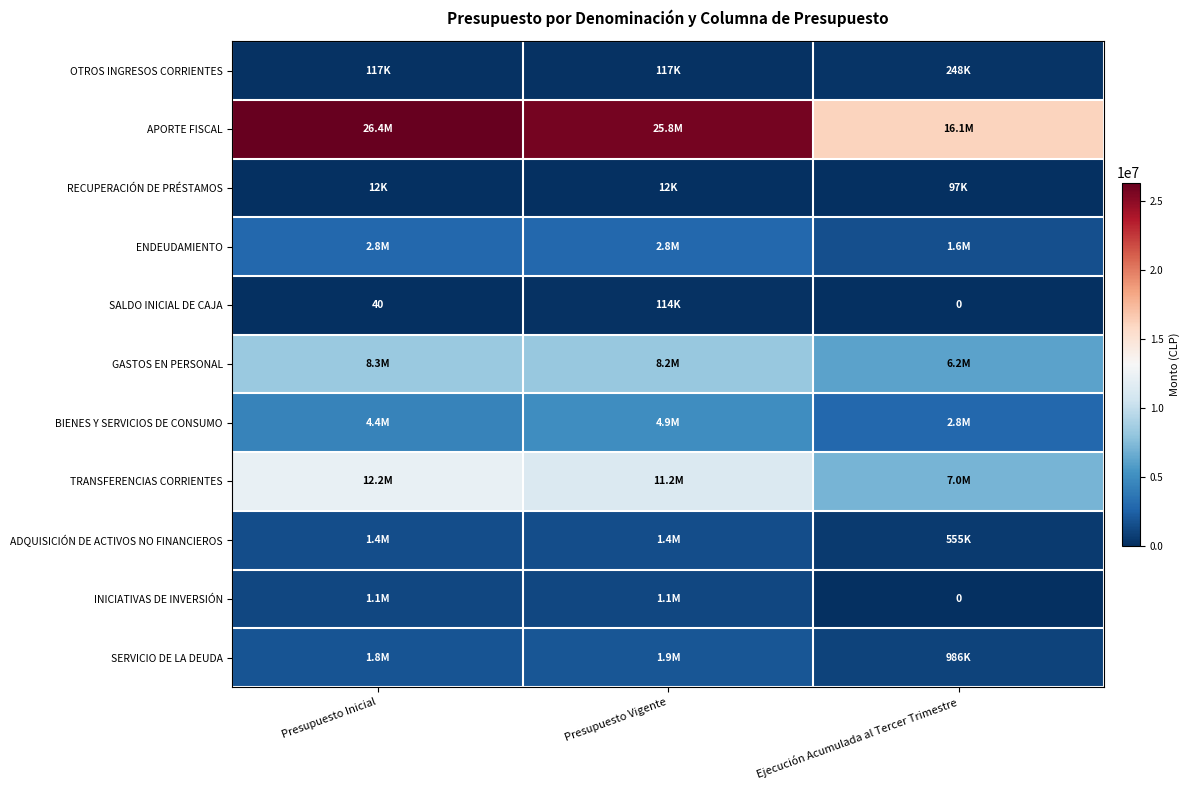

What is the total value across all series at Ejecución Acumulada al Tercer Trimestre?

35571979